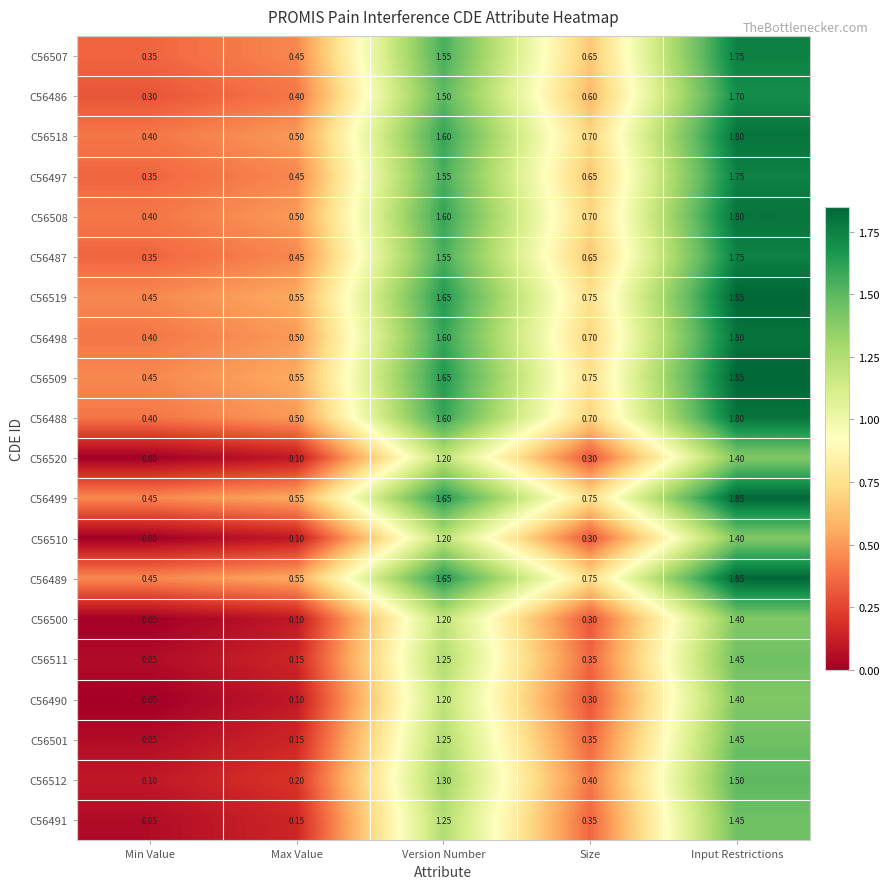

At which label is C56518 closest to 1?

Size